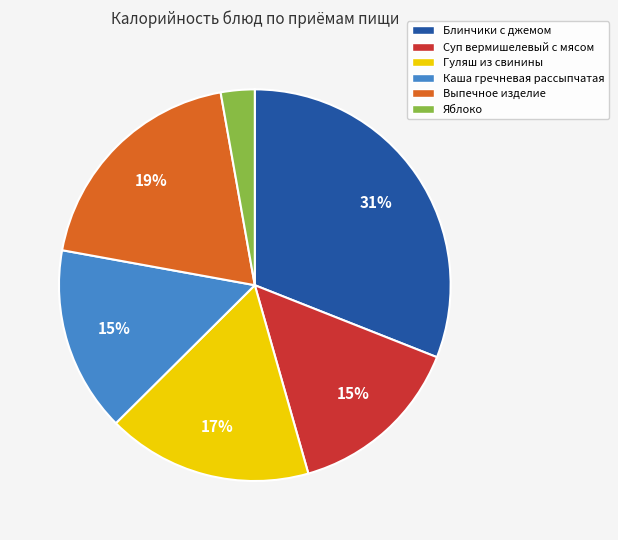

To the nearest percent, what percentage of the pie is Блинчики с джемом?

31%